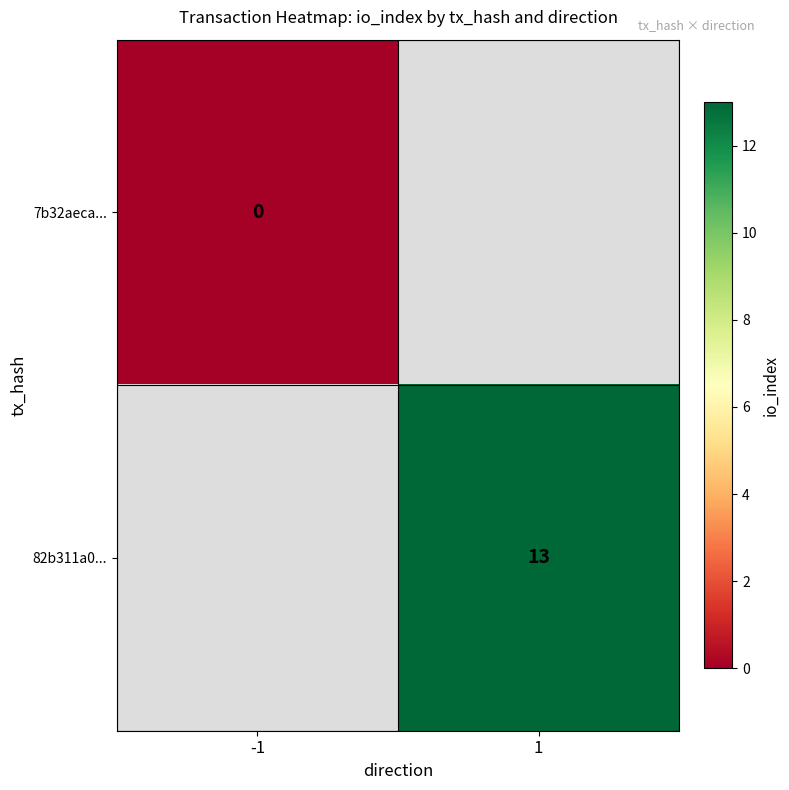

Which label corresponds to the largest value in the chart?

1